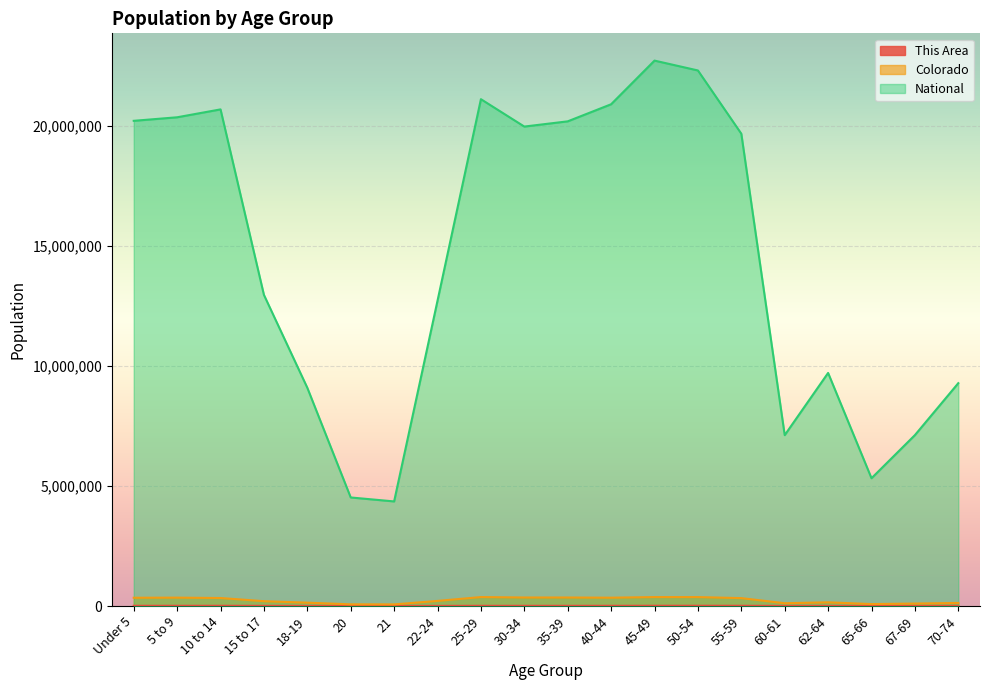

At which category does National reach its first local valley?

21